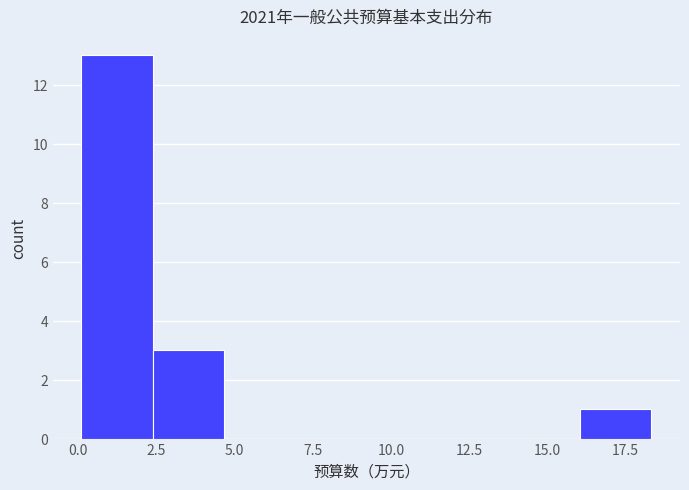

Reading left to right, list every bar in this chart as the range it spans on the x-axis followed by its height. Neither the bar edges nor the heights are printed on the chart, so give them approximately, as read against the axes.

0.0 to 2.5: 13
2.5 to 4.5: 3
4.5 to 7.0: 0
7.0 to 9.0: 0
9.0 to 11.5: 0
11.5 to 14.0: 0
14.0 to 16.0: 0
16.0 to 18.5: 1